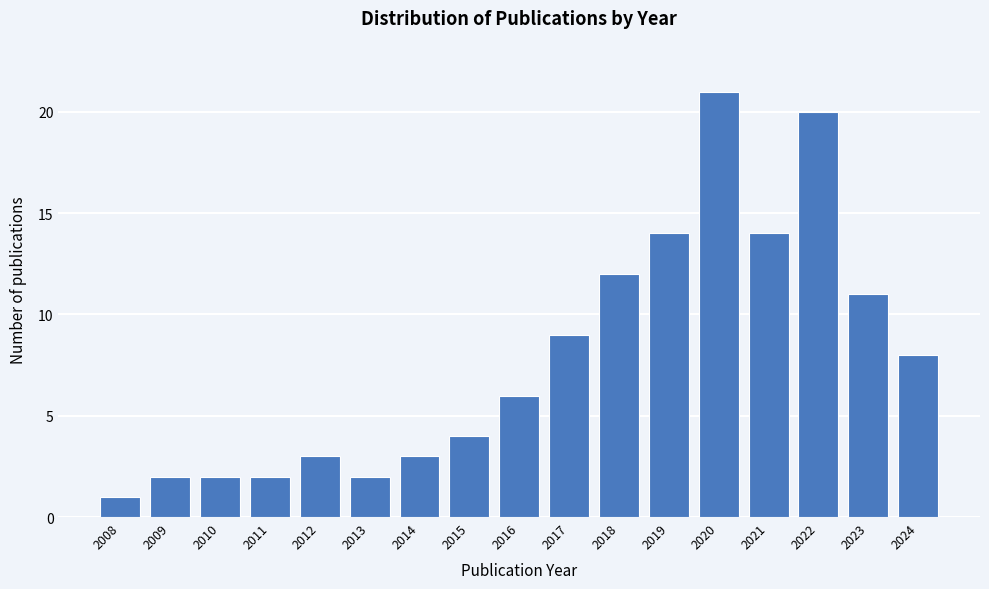

Reading left to right, list all the values displayed in this chart.

2008=1	2009=2	2010=2	2011=2	2012=3	2013=2	2014=3	2015=4	2016=6	2017=9	2018=12	2019=14	2020=21	2021=14	2022=20	2023=11	2024=8